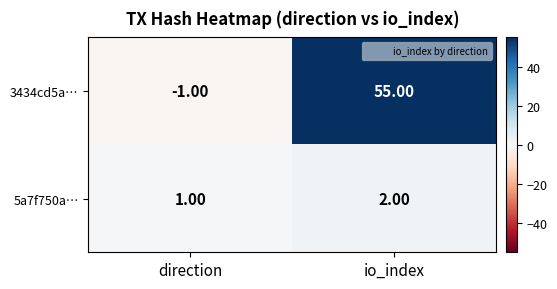

Is the value of 3434cd5a… at direction greater than the value of 5a7f750a… at direction?

No